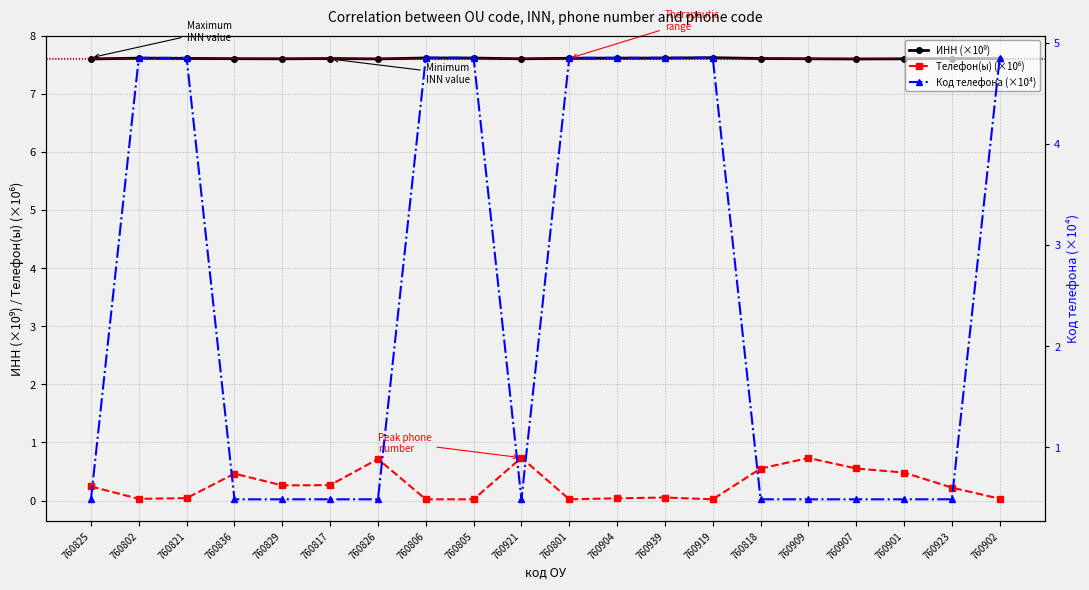

Is it true that ИНН (×10⁹) equals 12.8 at 760921?

False